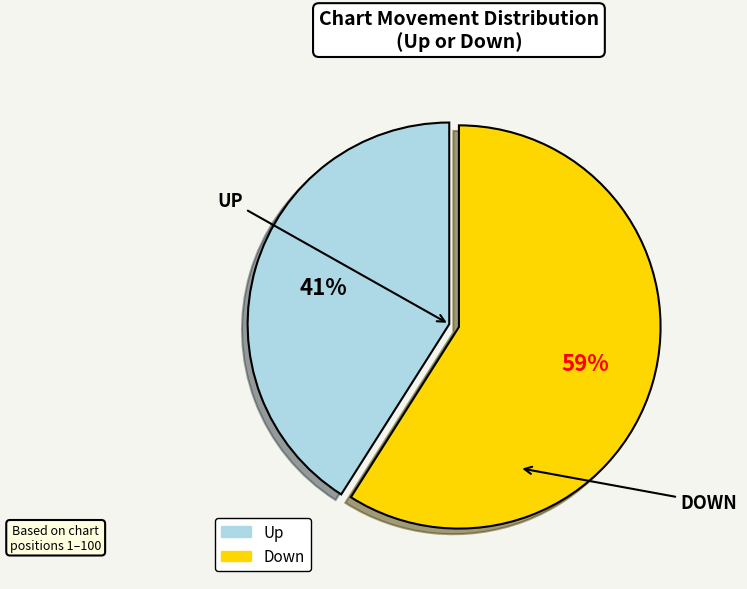

Is there a majority slice in this chart?

Yes